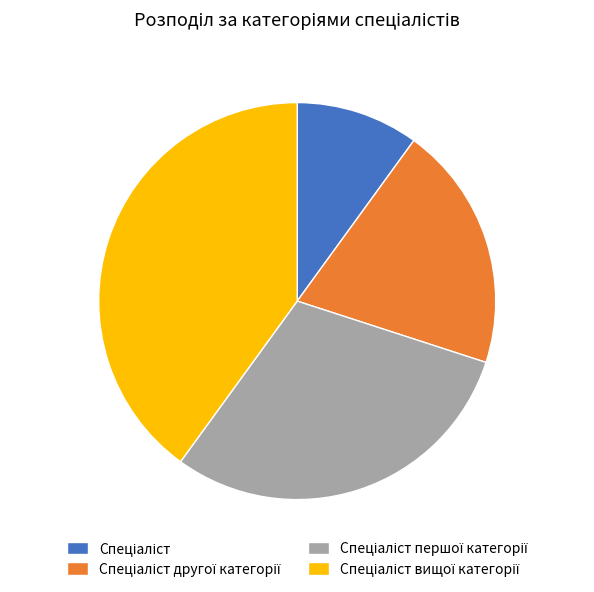

Is there a majority slice in this chart?

No